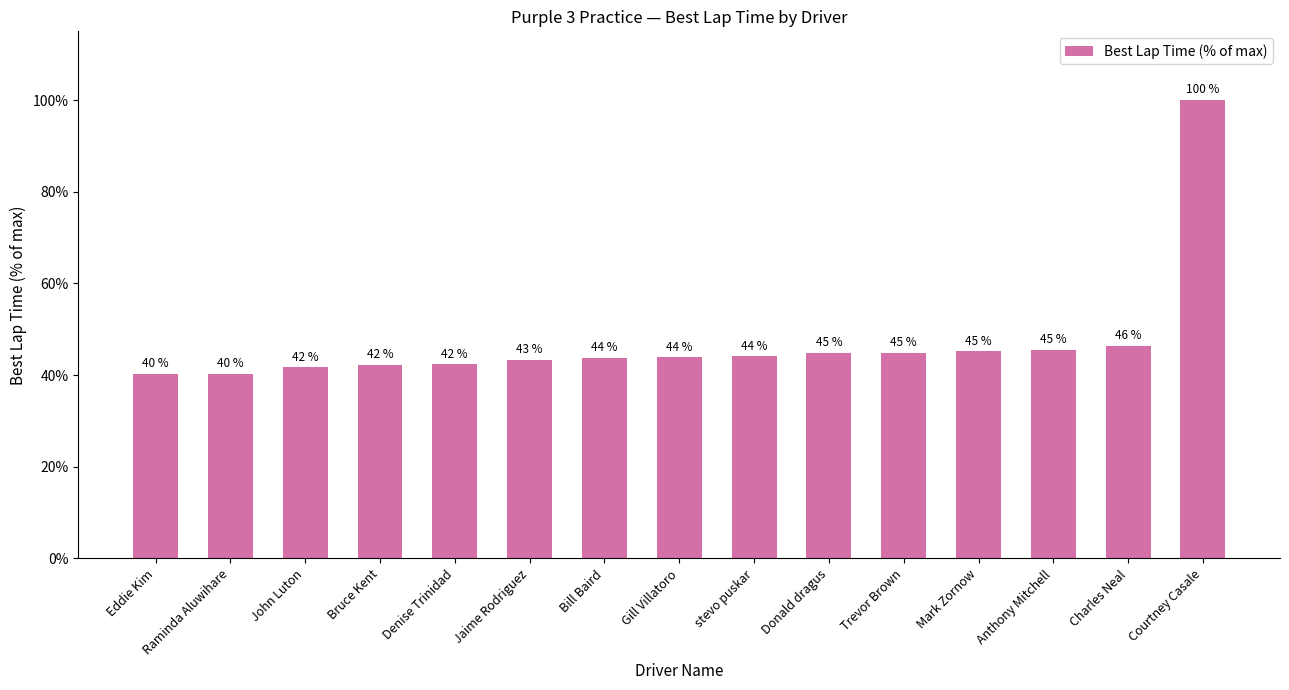

The value at Anthony Mitchell is 15.8. True or false?

False